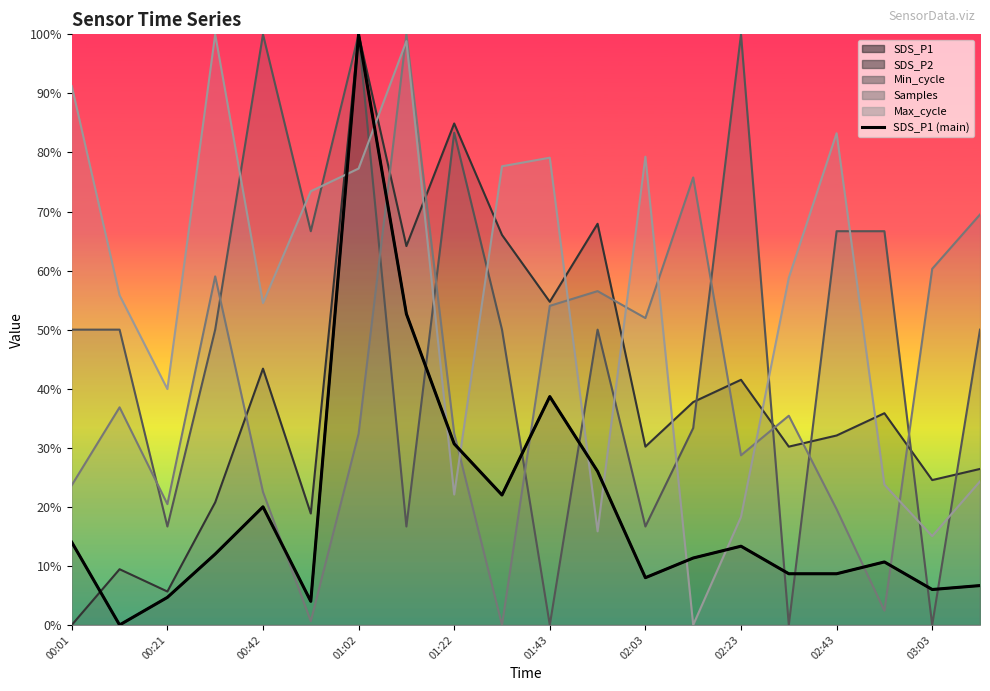

Which has a higher value, 11 or 19?

11